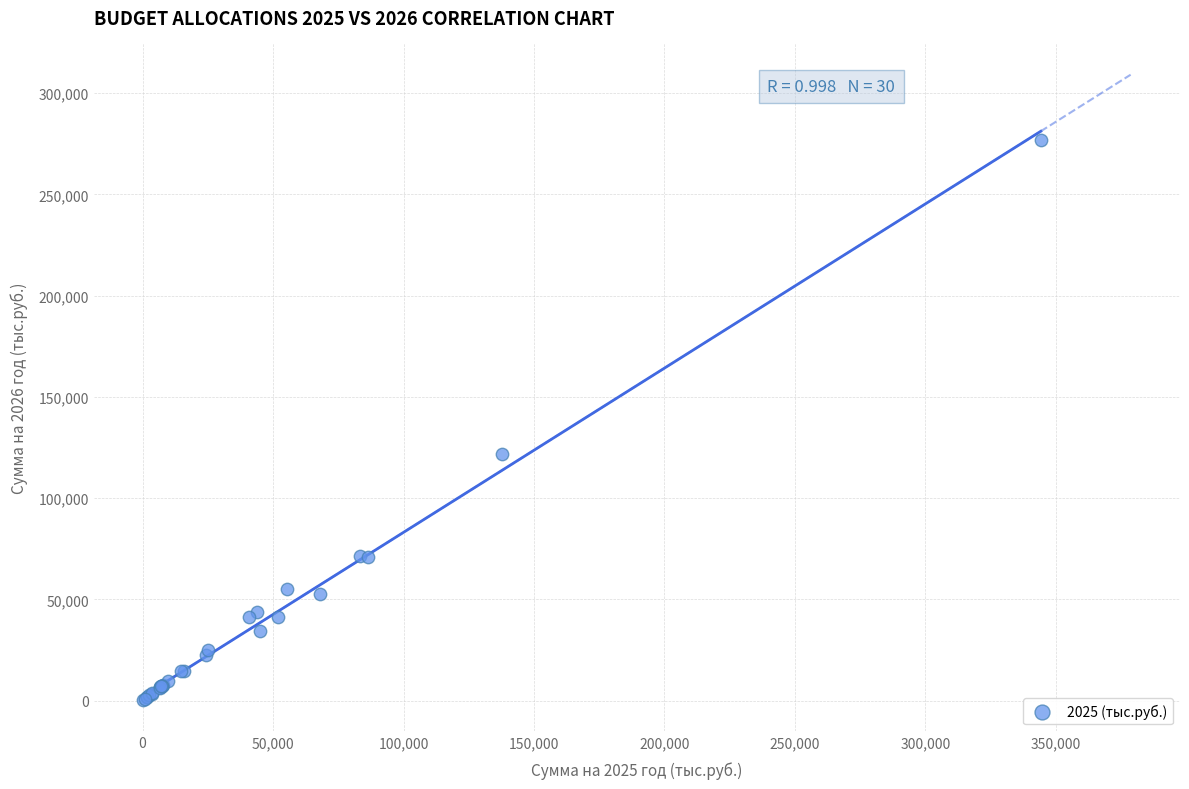

What Y value in the scatter plot is closest to 138494?

121922.9